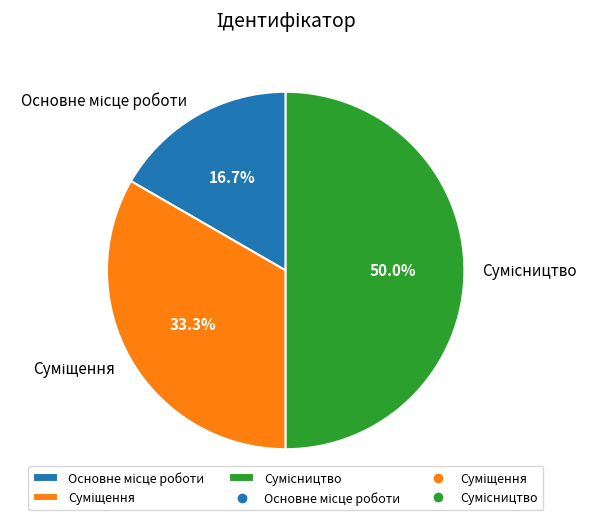

Count the number of slices in the pie.

3